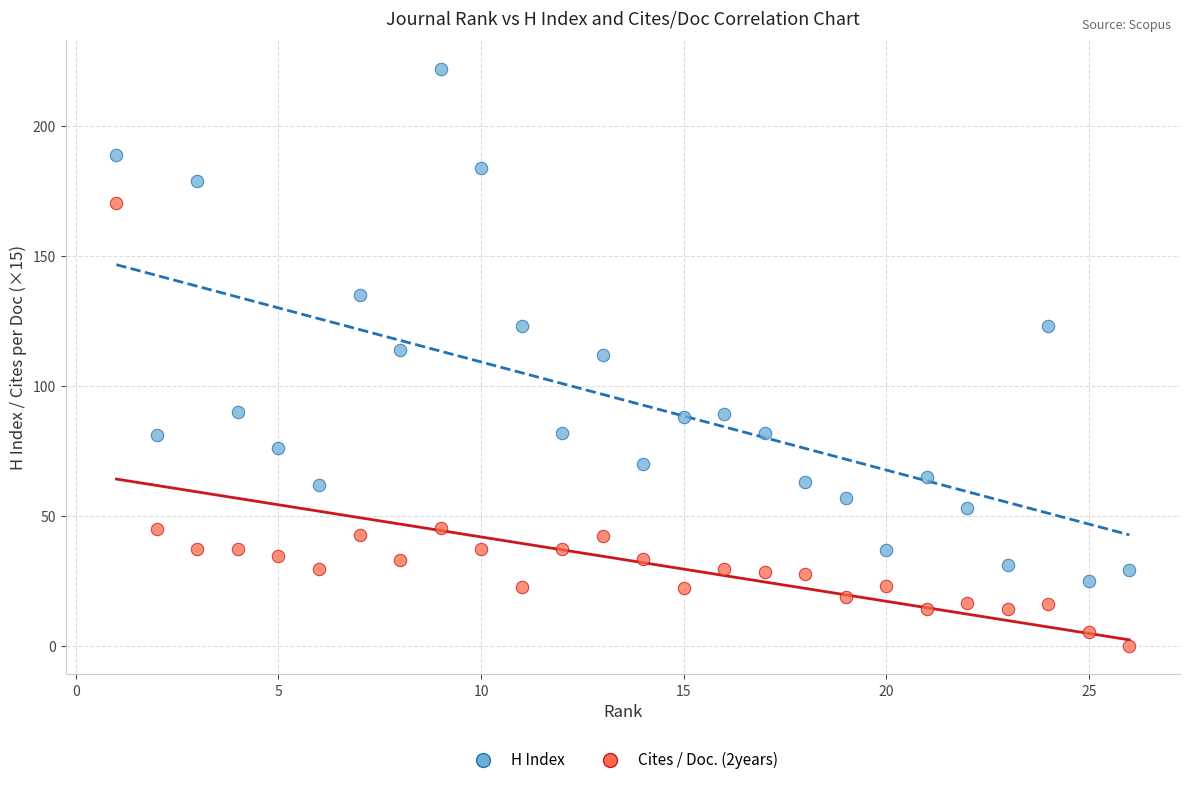

What are all the series names shown in the legend?

H Index, Cites / Doc. (2years)